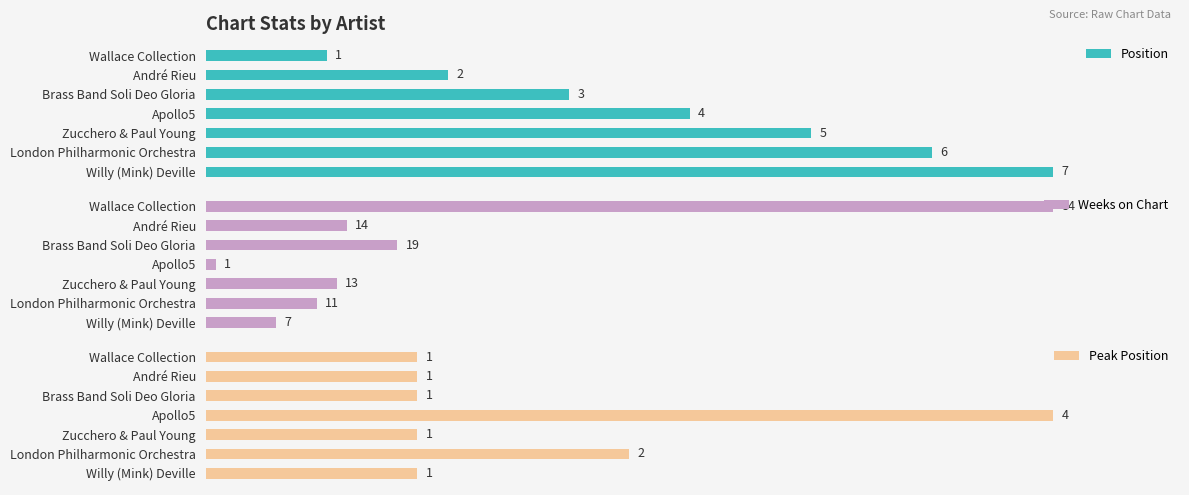

Rank the series by their maximum value, from lowest to highest.

Peak Position, Position, Weeks on Chart